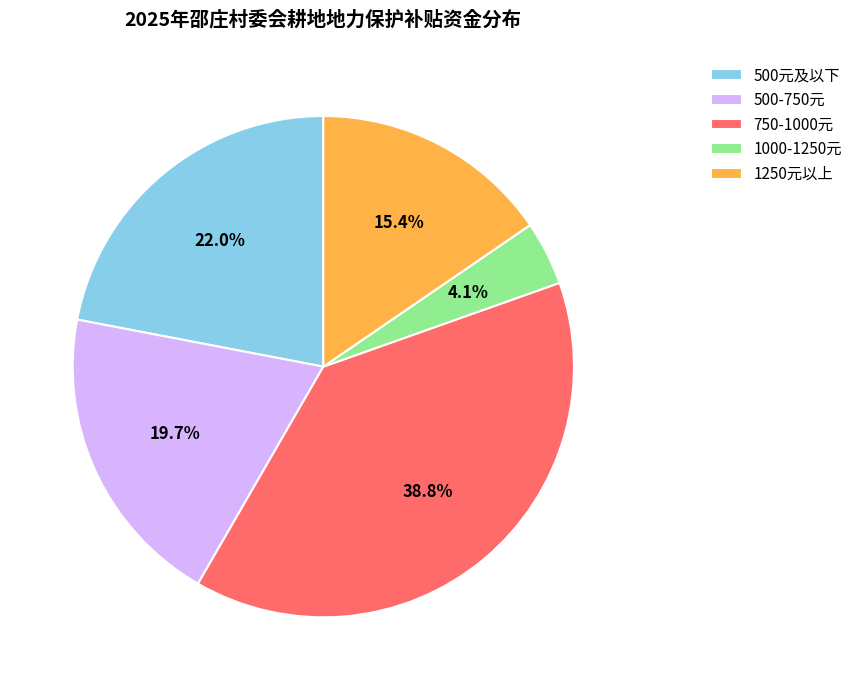

Between 1000-1250元 and 1250元以上, which is larger?

1250元以上